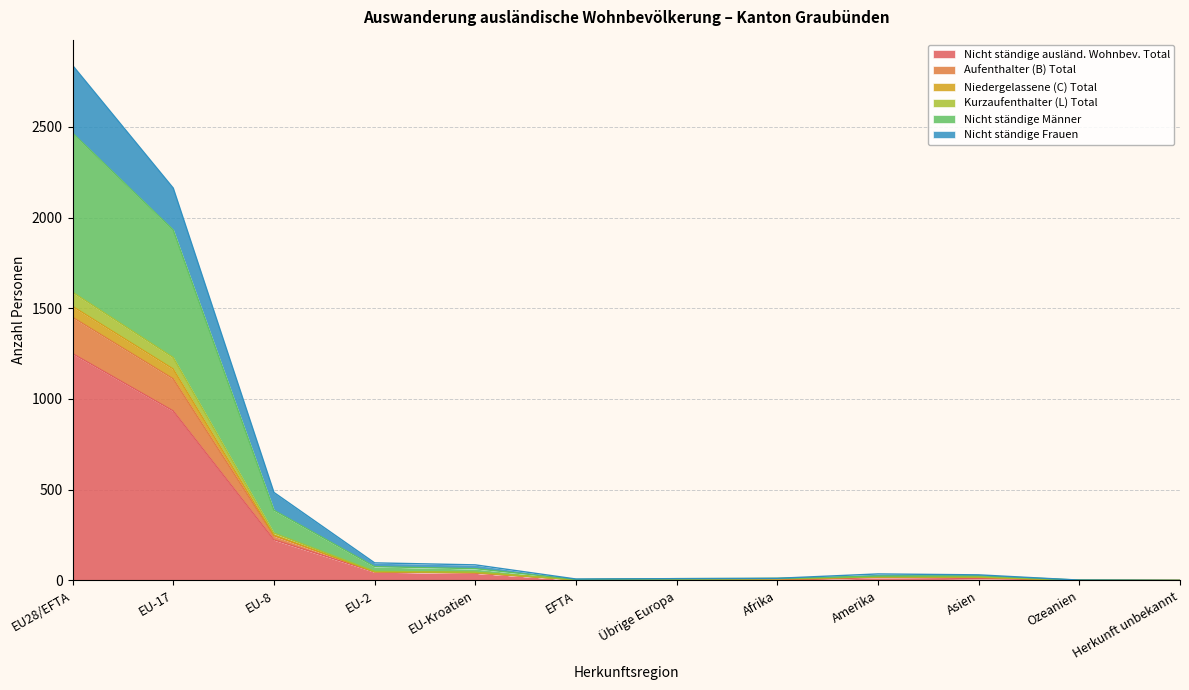

True or false: Nicht ständige Männer and Niedergelassene (C) Total cross at least once.

False